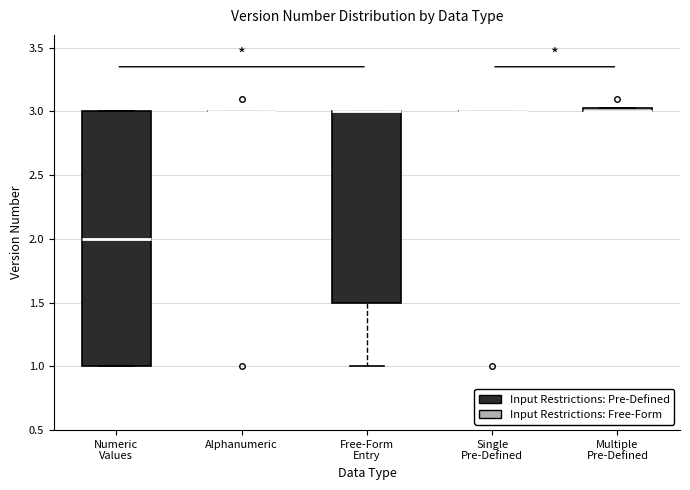

Comparing the boxes themselves (not the whiskers), which one is the tallest?

Numeric Values